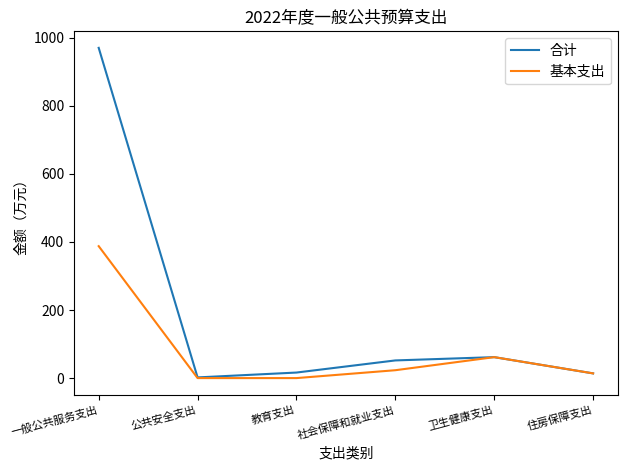

True or false: 基本支出 has a value of 387.6 at 一般公共服务支出.

True